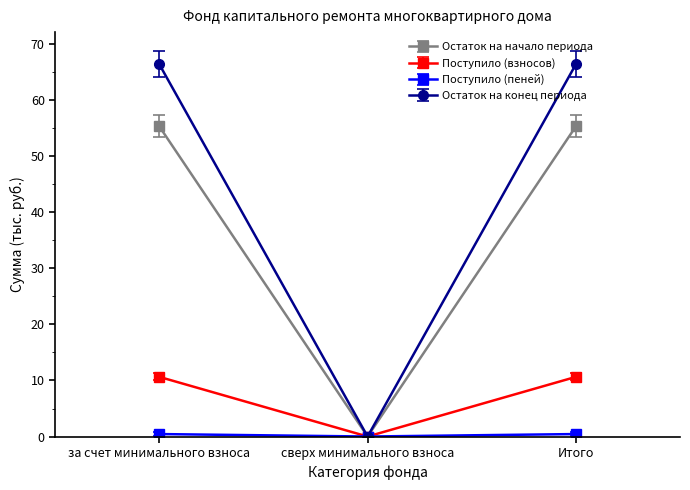

What is the maximum value shown in the chart?

66.4